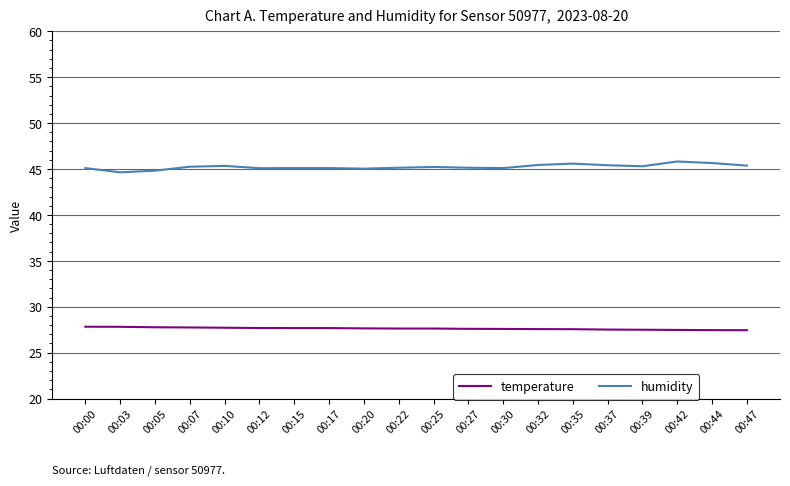

What is the difference between the maximum and minimum values in the humidity series?

1.2